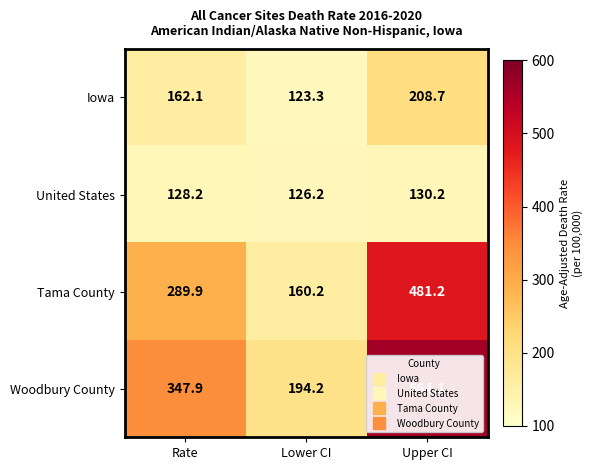

Count the number of categories in the chart.

3